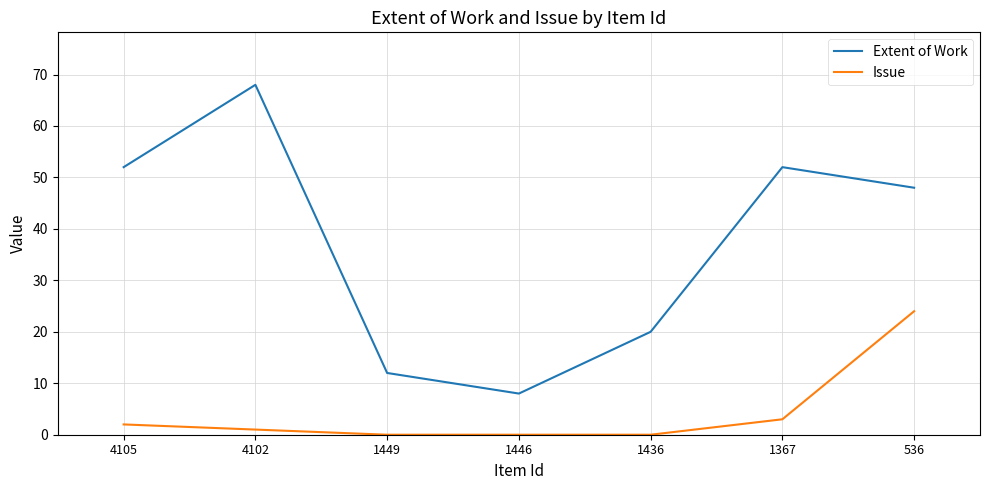

True or false: Issue and Extent of Work intersect in this chart.

False